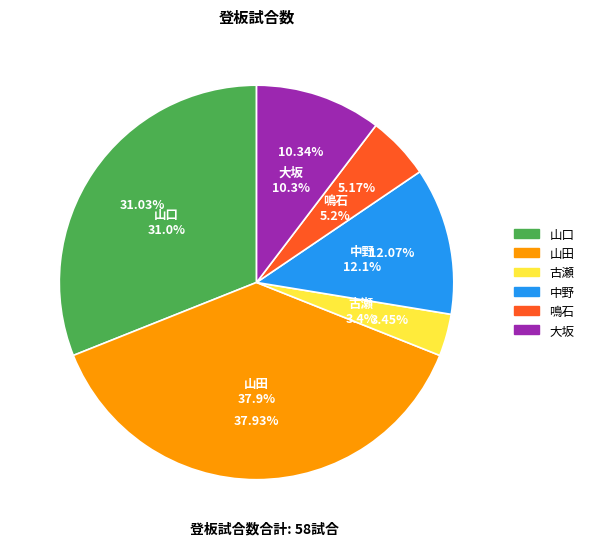

Does 鳴石 account for over 50% of the chart?

No